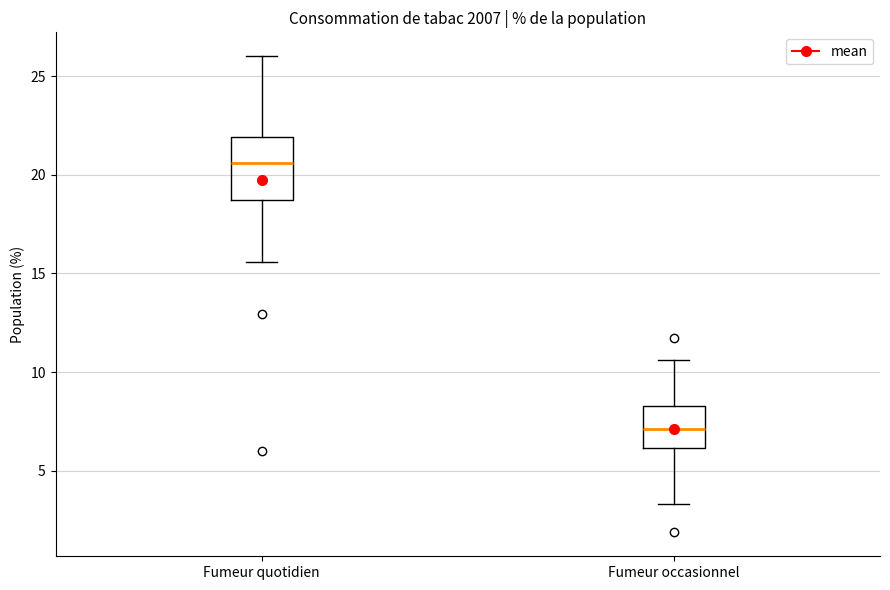

Where does the upper whisker of the box for Fumeur quotidien end on the y-axis? The values are not printed on the chart, so give them approximately, as read against the axis.

26.0